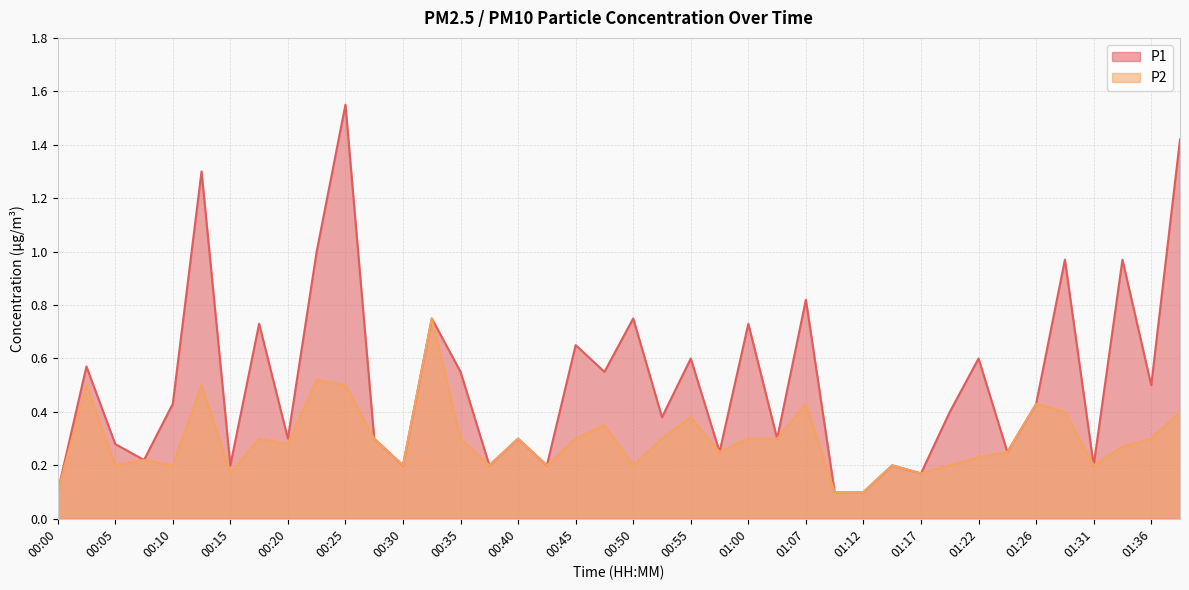

Read the P1 value at 01:39.

1.4